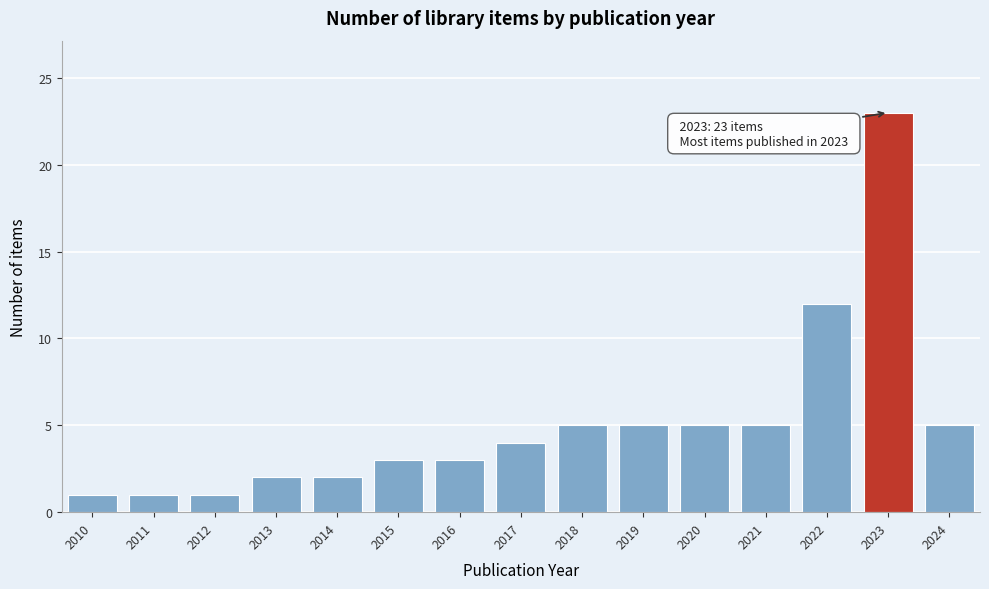

Reading left to right, what are all the values shown in this chart?

1	1	1	2	2	3	3	4	5	5	5	5	12	23	5